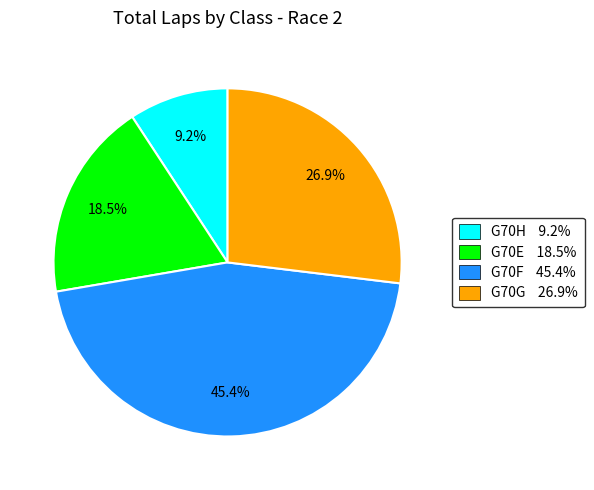

Does any single category account for the majority?

No